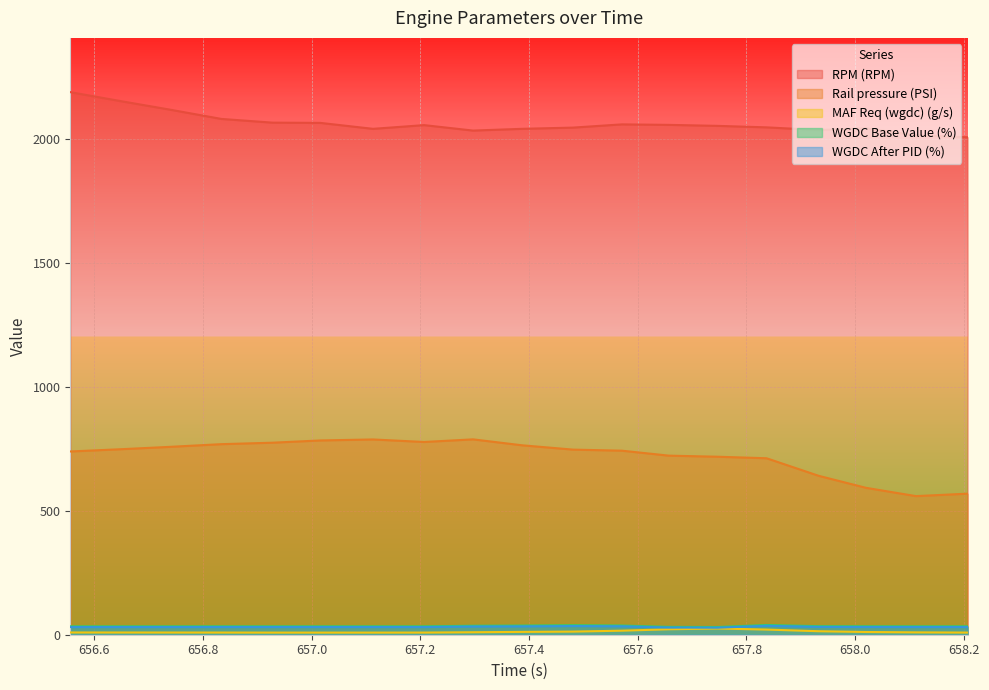

Which series changed the most between 656.651 and 658.207?

Rail pressure (PSI)